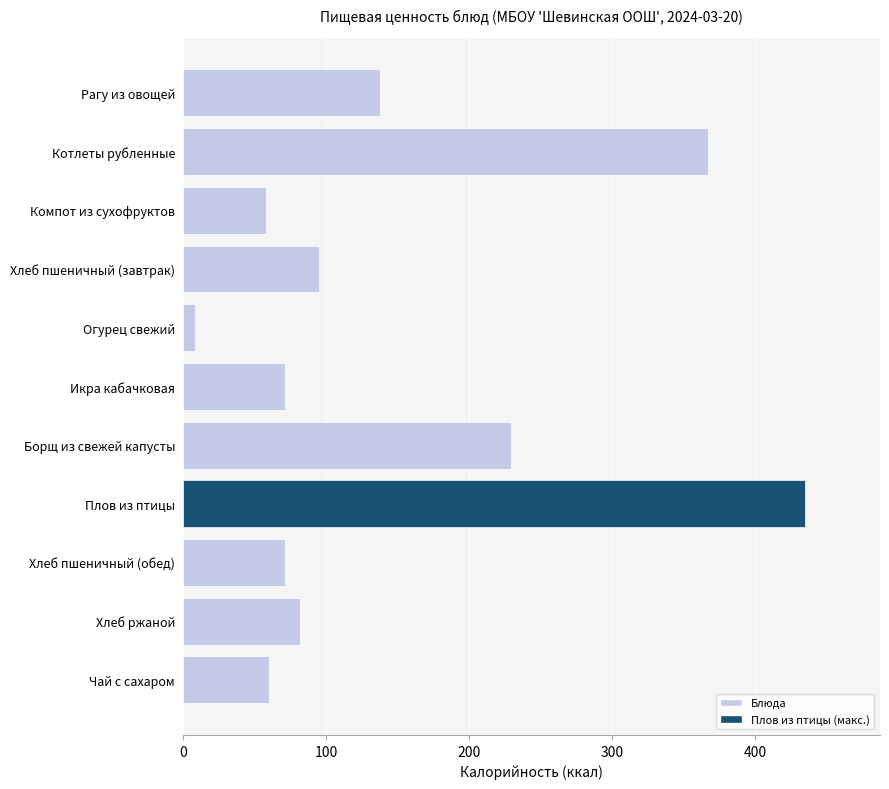

Which has a higher value, Компот из сухофруктов or Огурец свежий?

Компот из сухофруктов